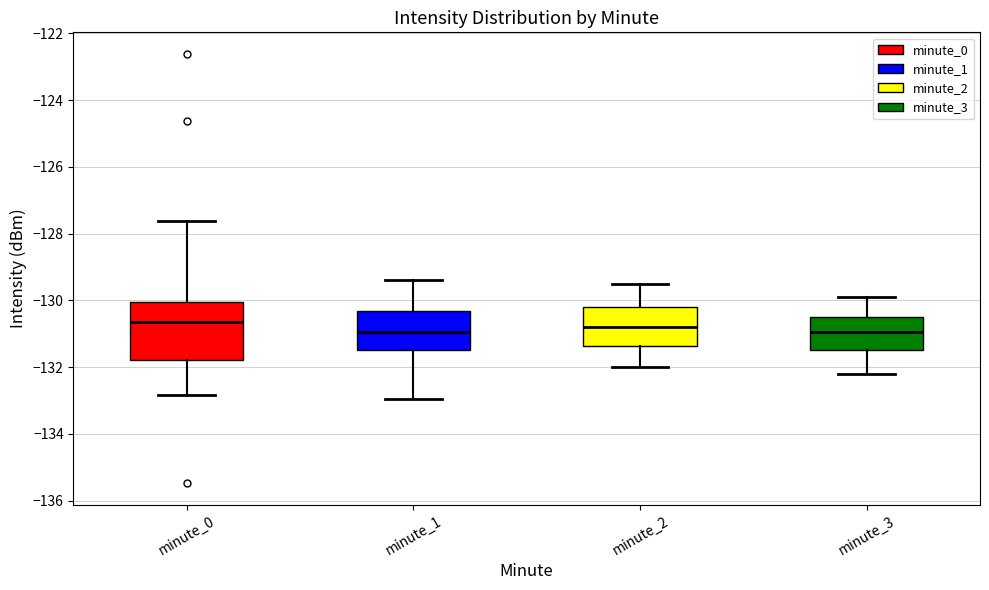

Where is the lower edge of the box for minute_2 on the y-axis? The values are not printed on the chart, so give them approximately, as read against the axis.

-131.4